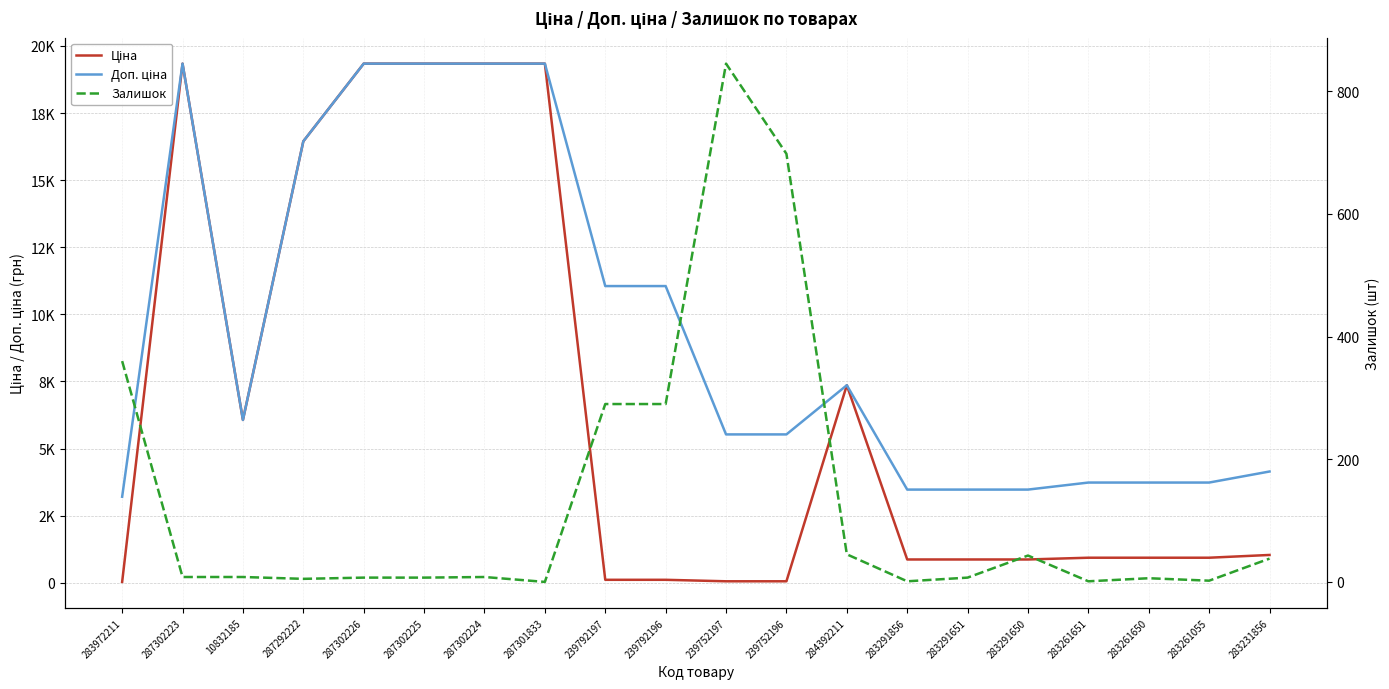

Which series has the largest total across all categories?

Доп. ціна